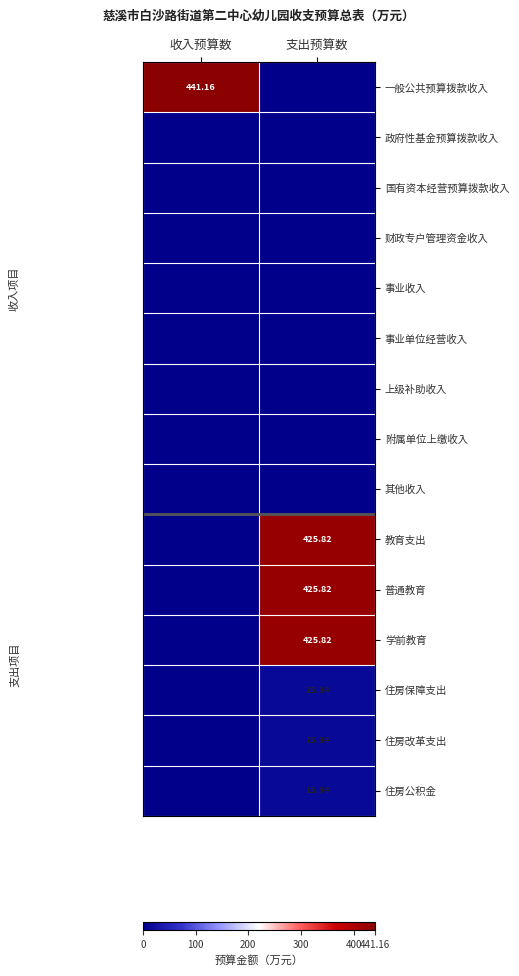

The value of 住房公积金 at 收入预算数 is -5.6. True or false?

False